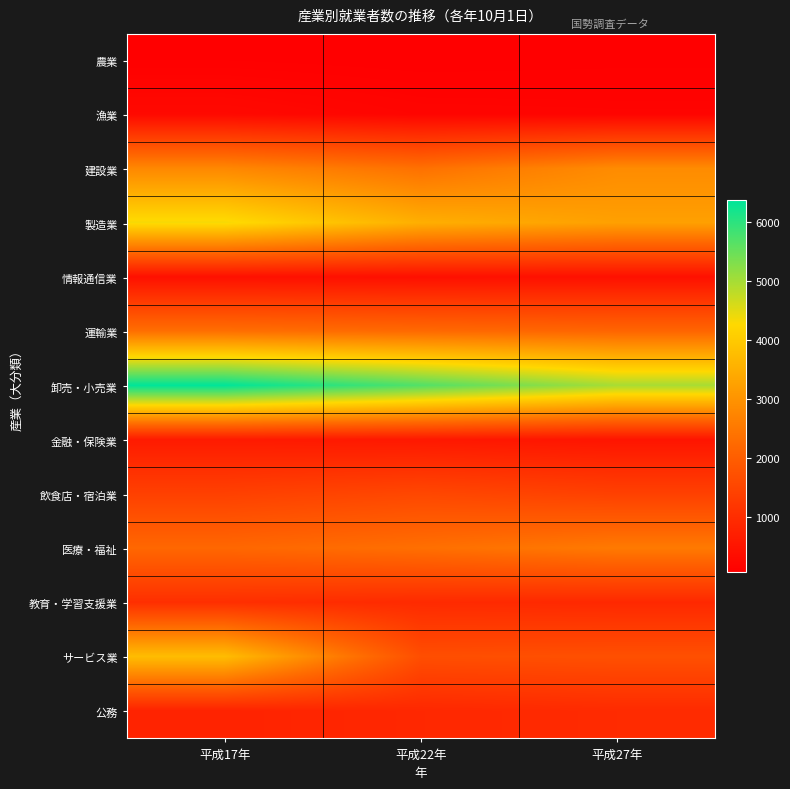

Reading left to right, what are all the values shown in this chart?

農業: 平成17年=95	平成22年=72	平成27年=84
漁業: 平成17年=276	平成22年=179	平成27年=166
建設業: 平成17年=2800	平成22年=2374	平成27年=2867
製造業: 平成17年=4337	平成22年=3509	平成27年=3238
情報通信業: 平成17年=414	平成22年=404	平成27年=420
運輸業: 平成17年=2345	平成22年=2243	平成27年=2164
卸売・小売業: 平成17年=6371	平成22年=5692	平成27年=4987
金融・保険業: 平成17年=626	平成22年=576	平成27年=507
飲食店・宿泊業: 平成17年=1406	平成22年=1548	平成27年=1406
医療・福祉: 平成17年=2198	平成22年=2347	平成27年=2545
教育・学習支援業: 平成17年=1045	平成22年=950	平成27年=913
サービス業: 平成17年=3766	平成22年=1688	平成27年=1723
公務: 平成17年=804	平成22年=895	平成27年=958